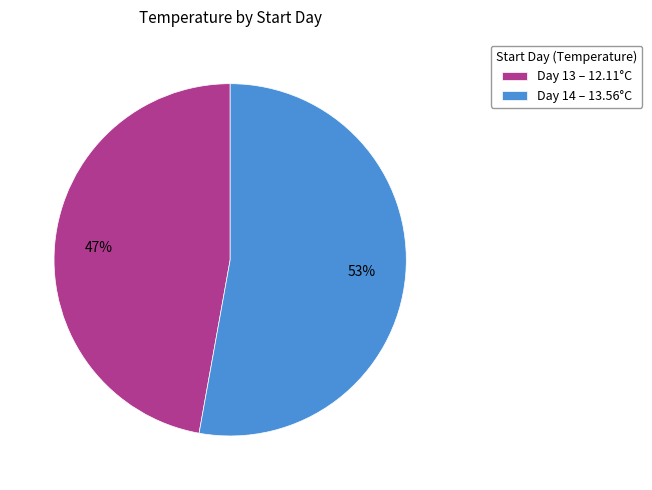

Approximately how many times larger is the value at Day 13 – 12.11°C compared to Day 14 – 13.56°C?

0.9